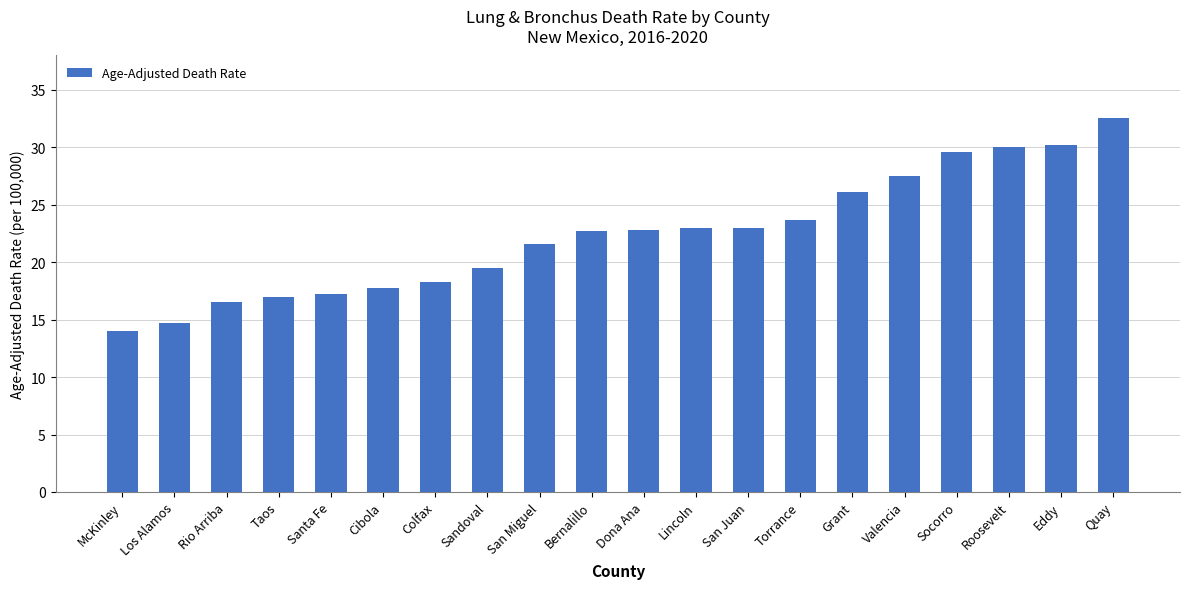

What is the label of the 9th bar from the left?

San Miguel